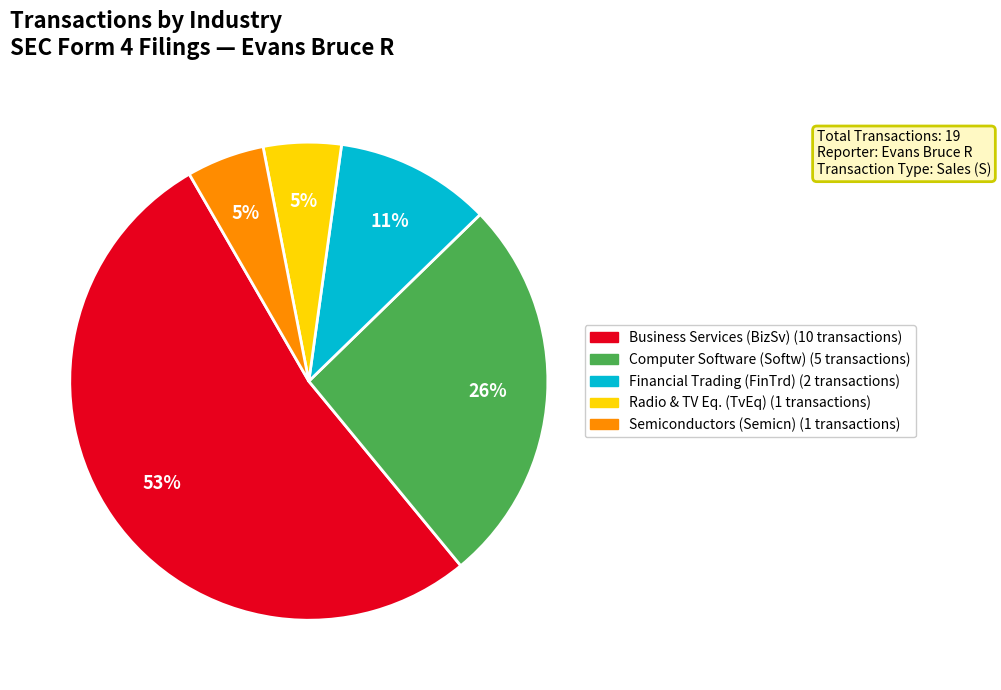

How many segments does this pie chart have?

5